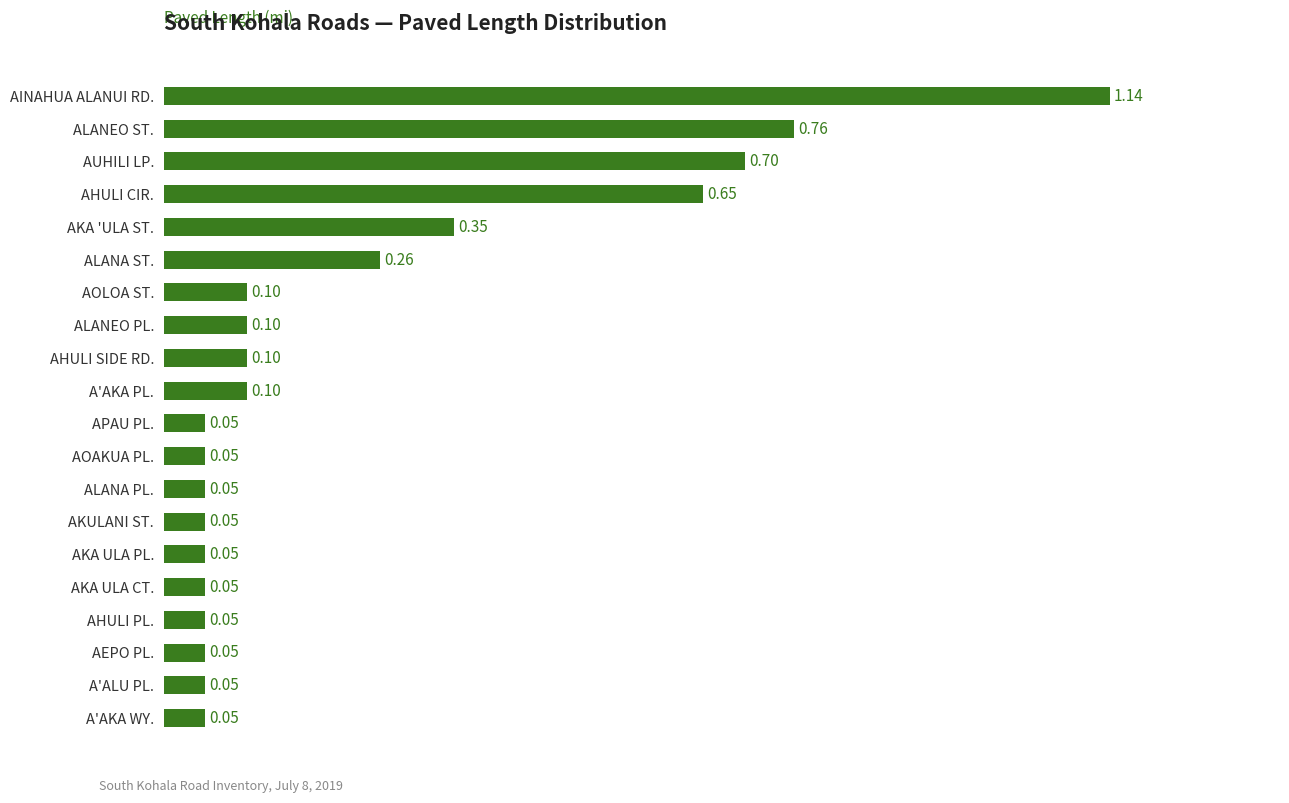

What is the label of the 8th bar from the top?

ALANEO PL.